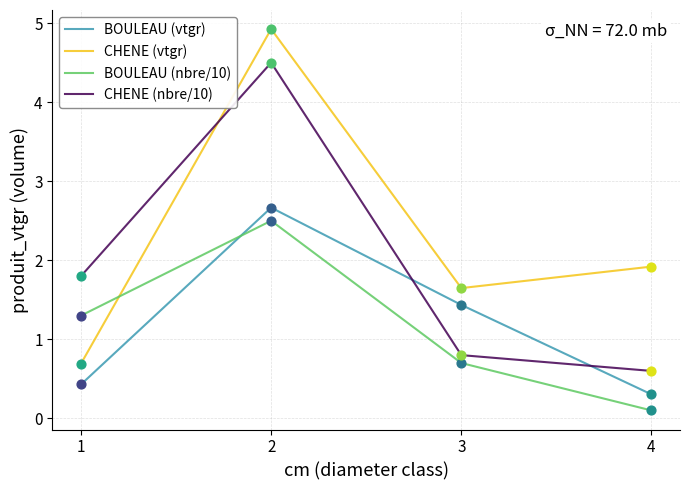

Which series has the largest total across all categories?

CHENE (vtgr)